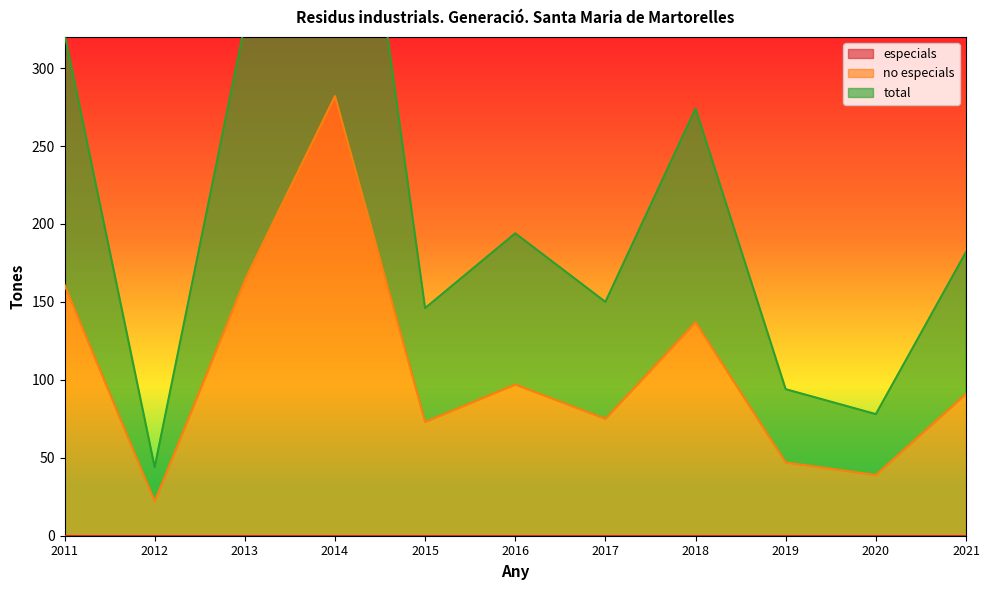

How many values in the no especials series exceed 91?

5